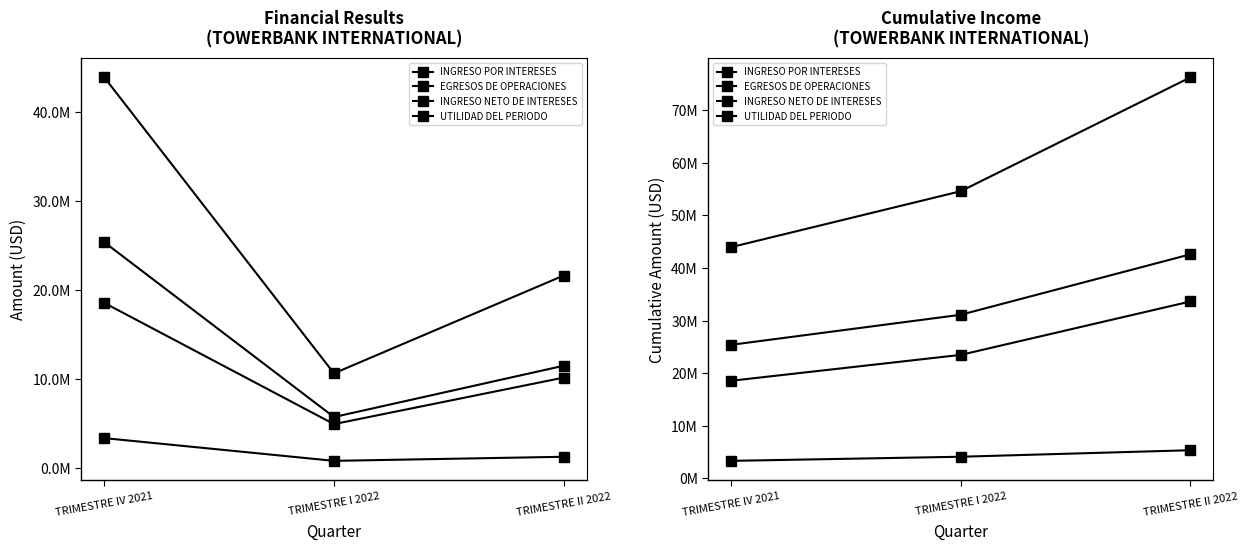

Count the number of data series in this chart.

4